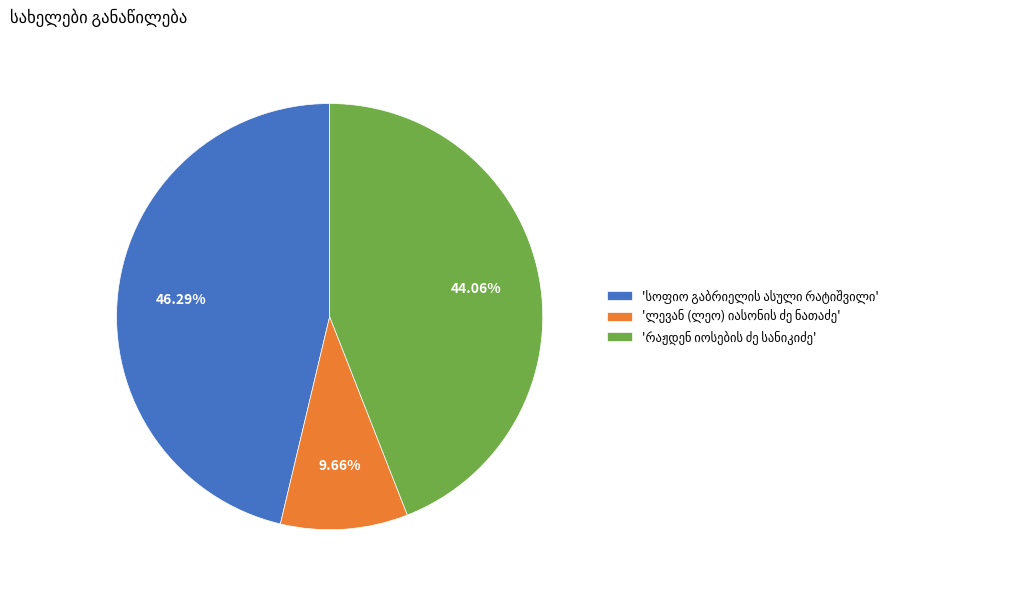

Is there any slice that represents more than half of the pie?

No